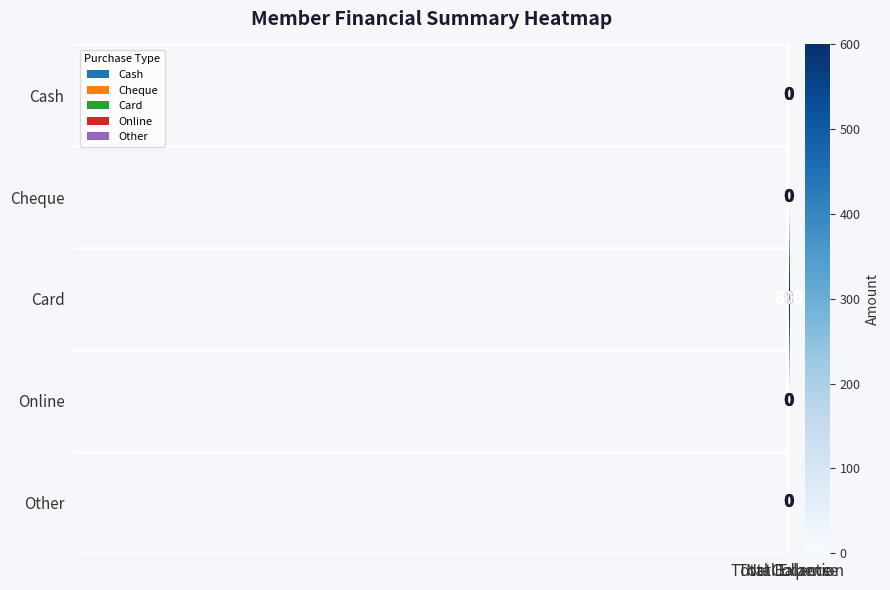

Which series has the largest total across all categories?

Card